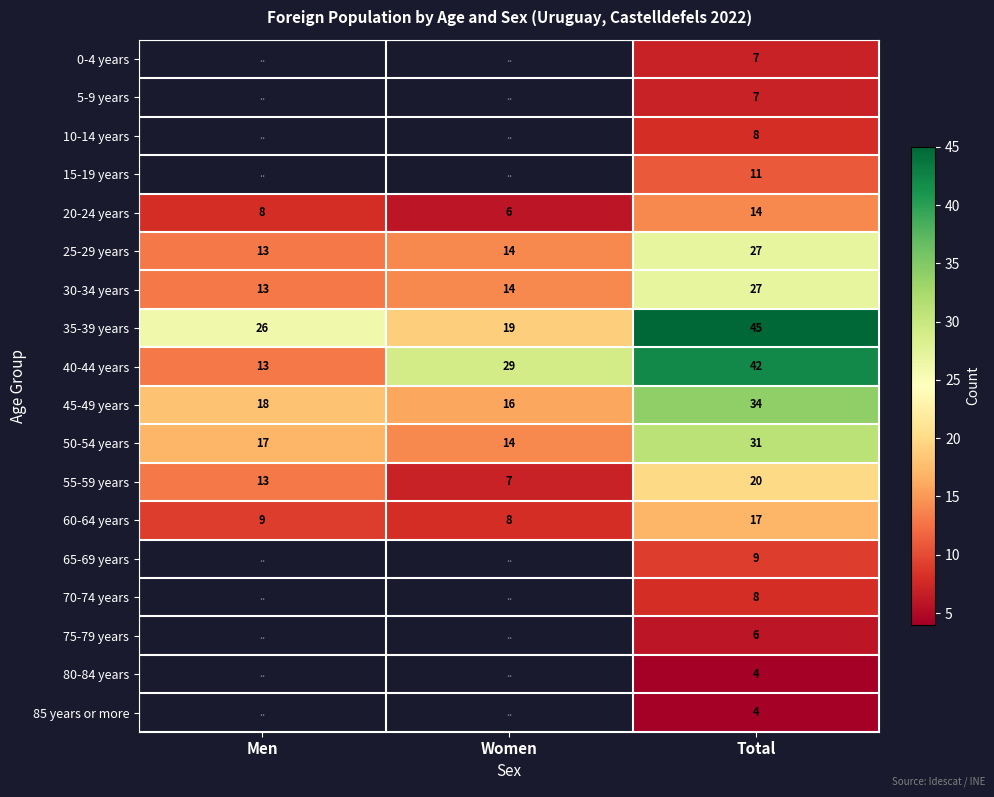

List the labels in order of 35-39 years value, largest first.

Total, Men, Women